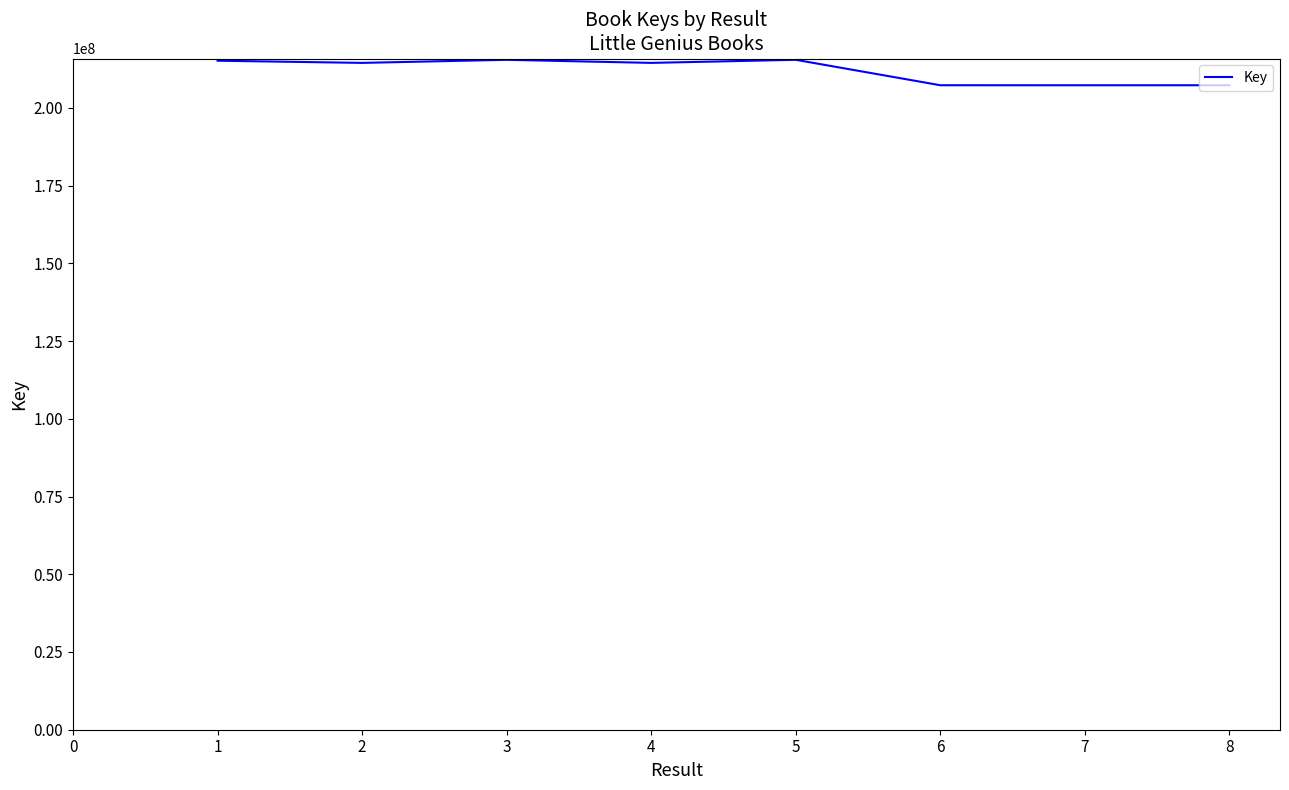

What is the change in value from 3 to 6?

-8178535